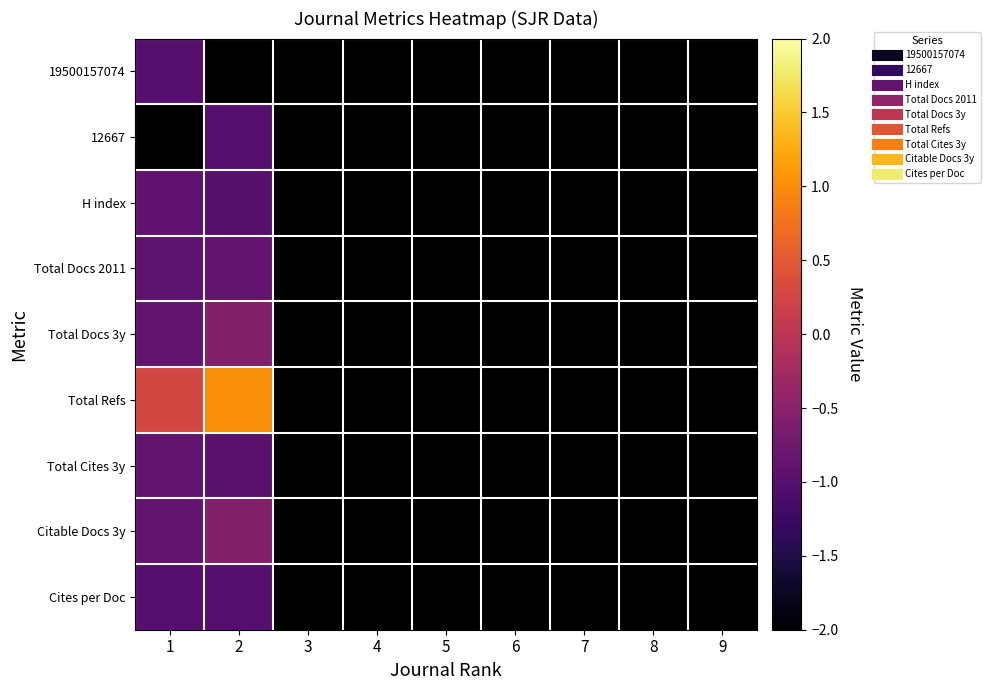

Reading right to left, list all the values displayed in this chart.

19500157074: 9=-2.2	8=-2.2	7=-2.2	6=-2.2	5=-2.2	4=-2.2	3=-2.2	2=-2.2	1=-1.0
12667: 9=-2.2	8=-2.2	7=-2.2	6=-2.2	5=-2.2	4=-2.2	3=-2.2	2=-1.0	1=-2.2
H index: 9=-2.2	8=-2.2	7=-2.2	6=-2.2	5=-2.2	4=-2.2	3=-2.2	2=-1.0	1=-0.9
Total Docs 2011: 9=-2.2	8=-2.2	7=-2.2	6=-2.2	5=-2.2	4=-2.2	3=-2.2	2=-0.9	1=-0.9
Total Docs 3y: 9=-2.2	8=-2.2	7=-2.2	6=-2.2	5=-2.2	4=-2.2	3=-2.2	2=-0.6	1=-0.9
Total Refs: 9=-2.2	8=-2.2	7=-2.2	6=-2.2	5=-2.2	4=-2.2	3=-2.2	2=1.0	1=0.3
Total Cites 3y: 9=-2.2	8=-2.2	7=-2.2	6=-2.2	5=-2.2	4=-2.2	3=-2.2	2=-1.0	1=-0.9
Citable Docs 3y: 9=-2.2	8=-2.2	7=-2.2	6=-2.2	5=-2.2	4=-2.2	3=-2.2	2=-0.6	1=-0.9
Cites per Doc: 9=-2.2	8=-2.2	7=-2.2	6=-2.2	5=-2.2	4=-2.2	3=-2.2	2=-1.0	1=-1.0